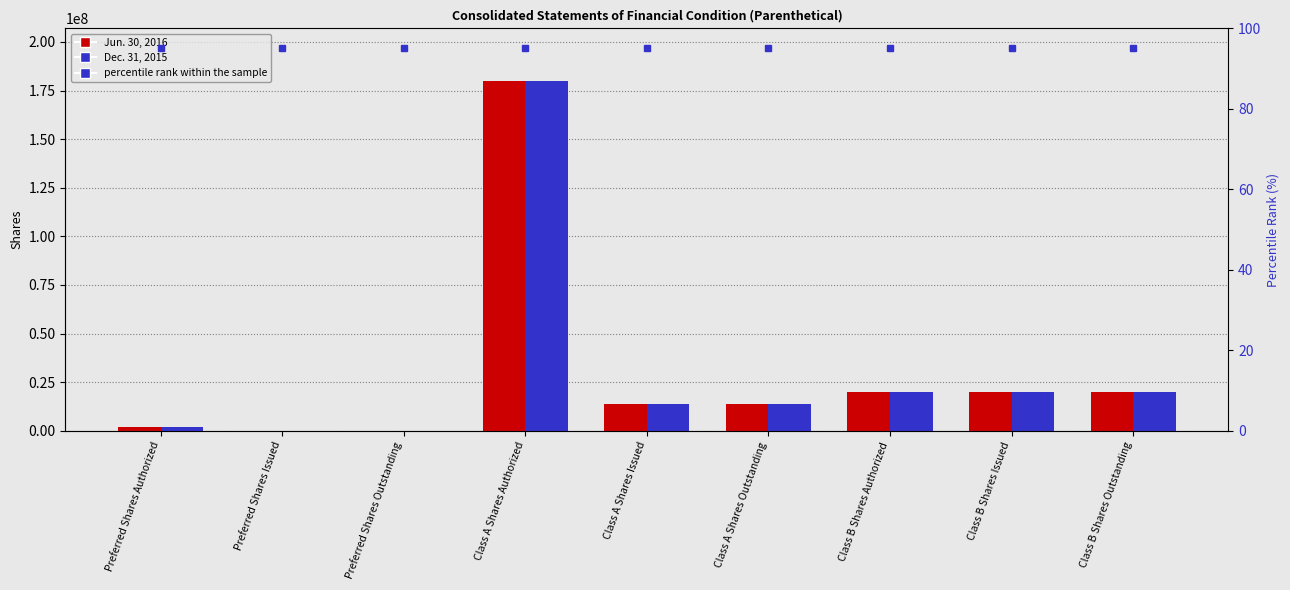

What is the label of the 7th bar from the left?

Class B Shares Authorized